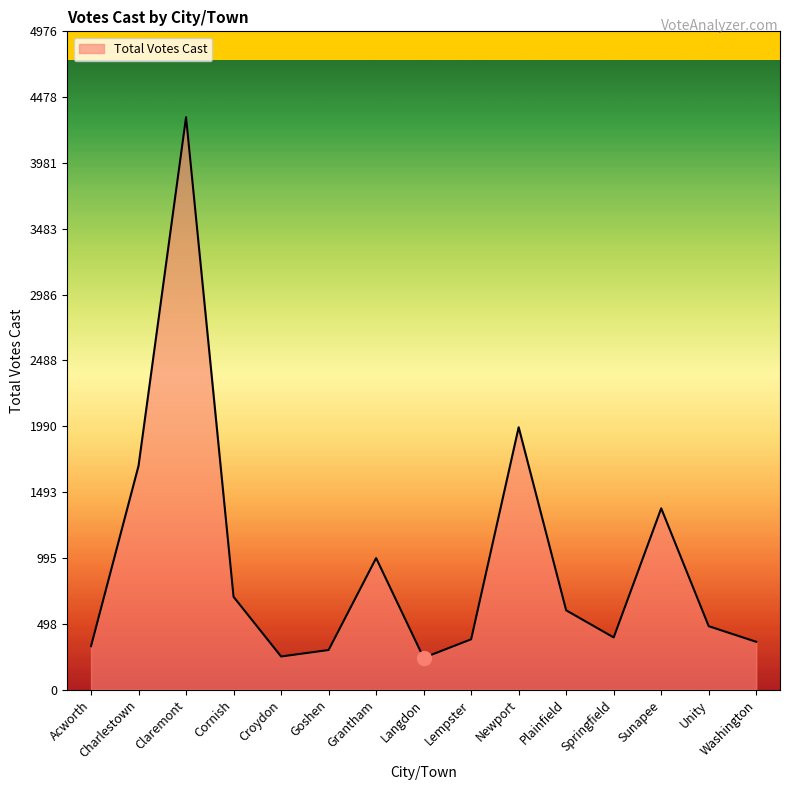

How many lines are shown in the chart?

1